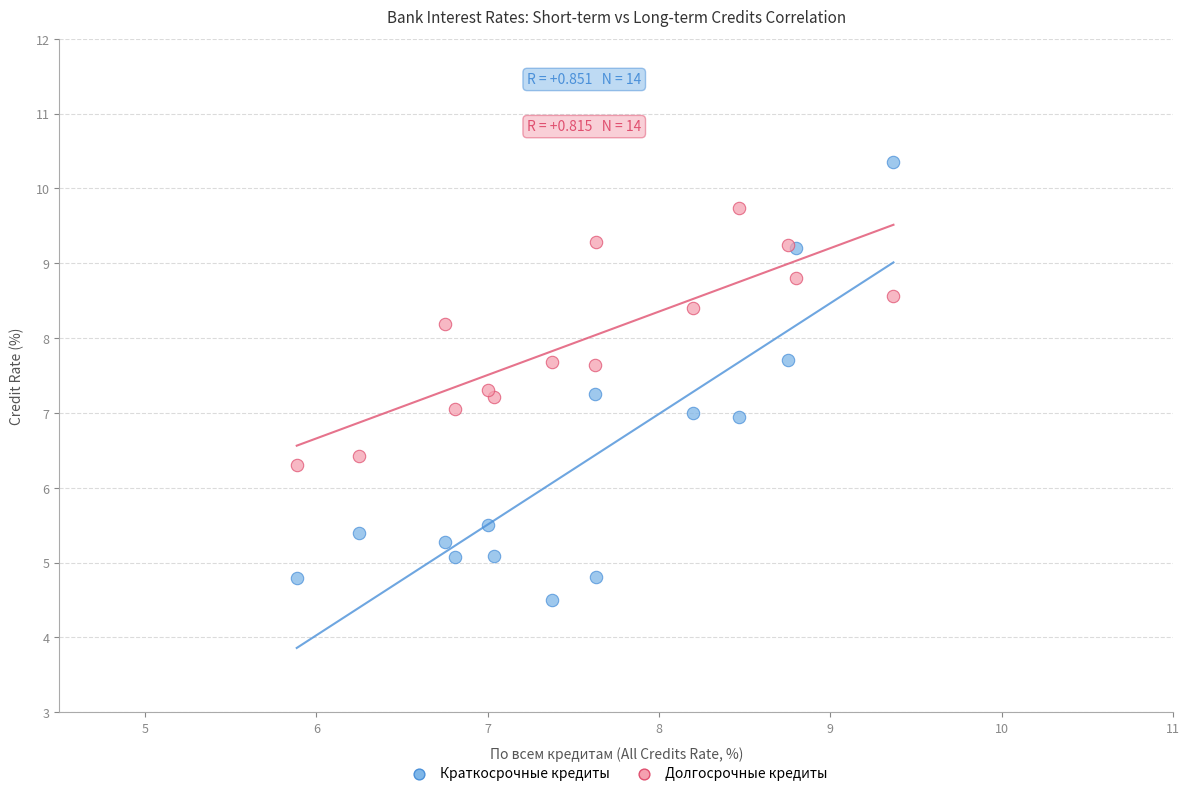

In the Долгосрочные кредиты series, what Y value is closest to 8?

8.2